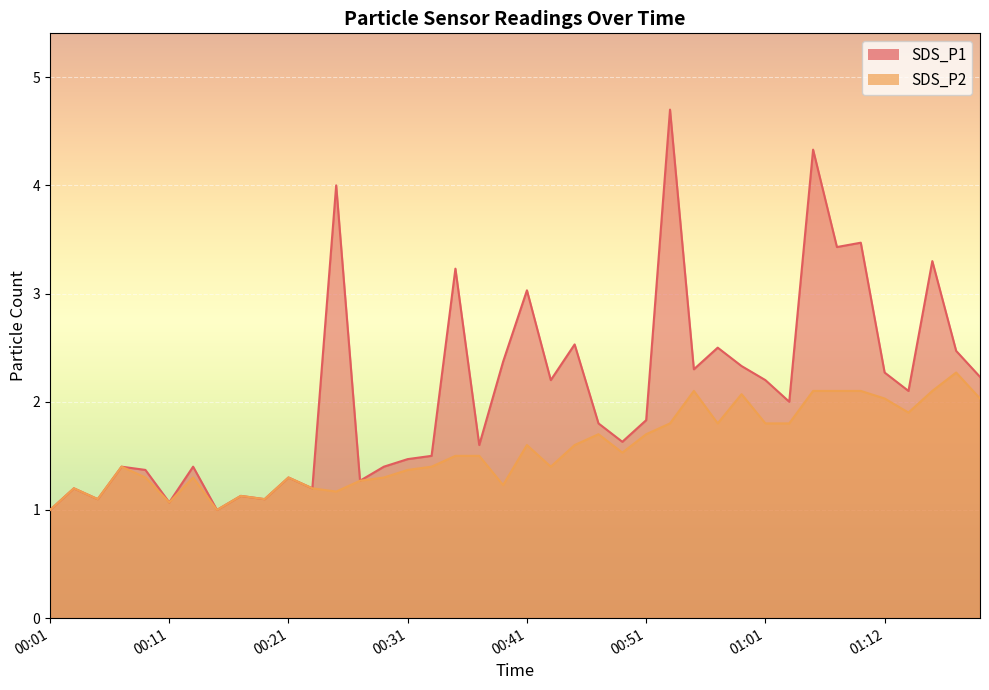

In SDS_P2, how many points are lower than both neighbors (excluding endpoints)?

10